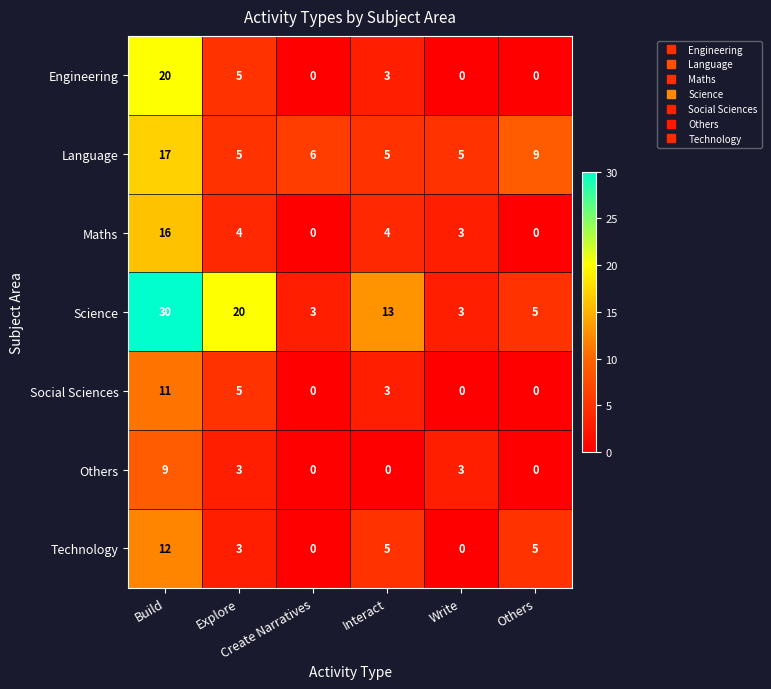

List the series in order of their peak value, highest first.

Science, Engineering, Language, Maths, Technology, Social Sciences, Others